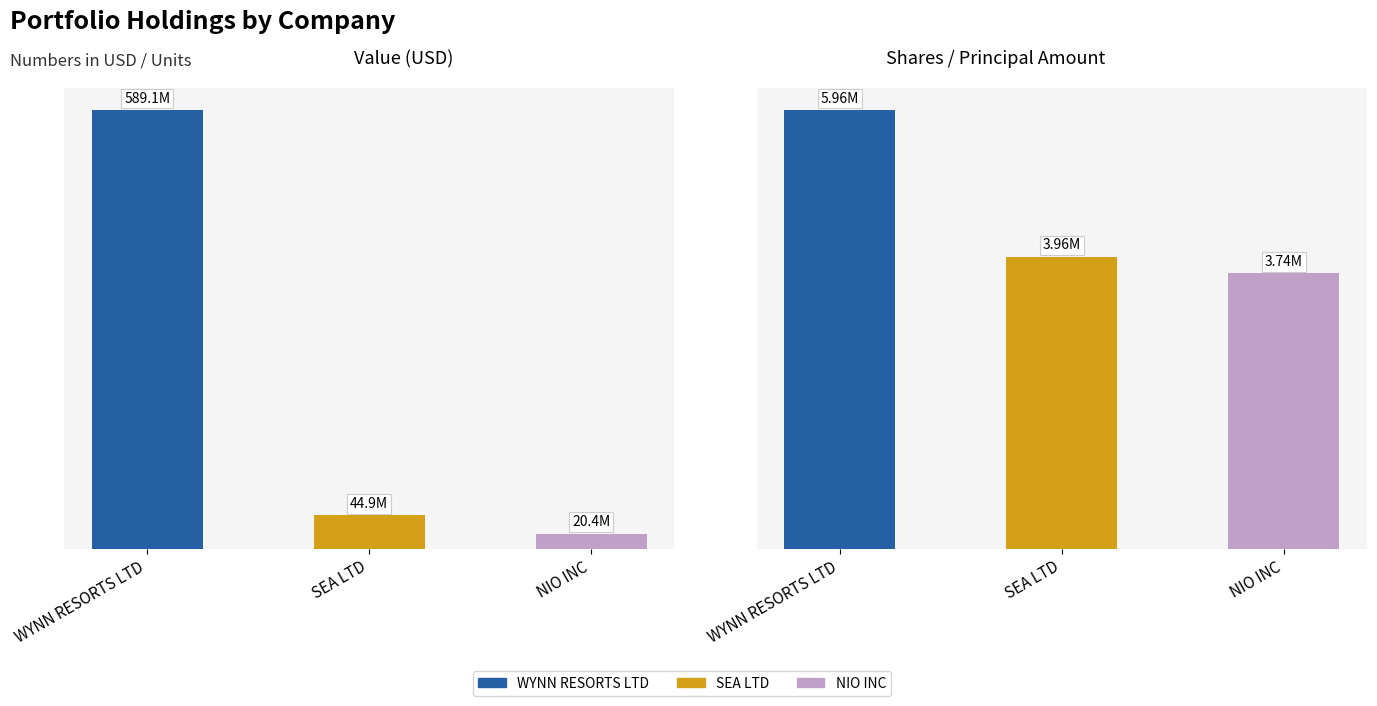

Which series has the widest spread of values?

Value (USD)